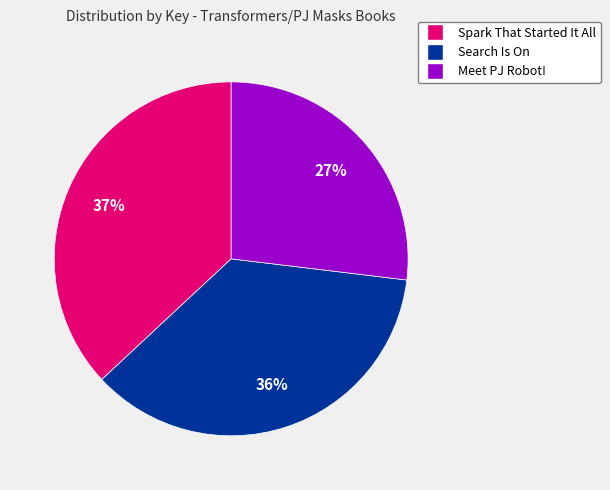

Is Search Is On the majority of the pie?

No